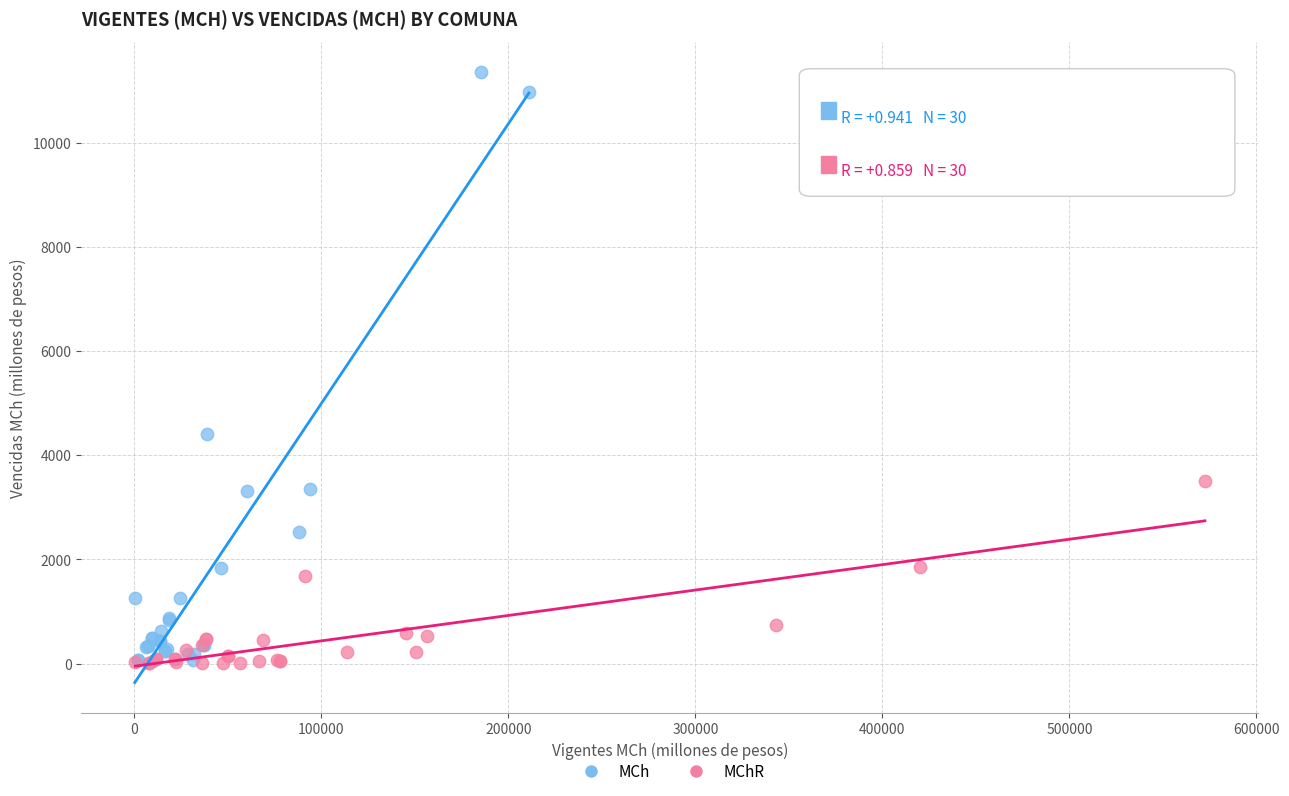

Which series reaches the maximum Y coordinate?

MCh